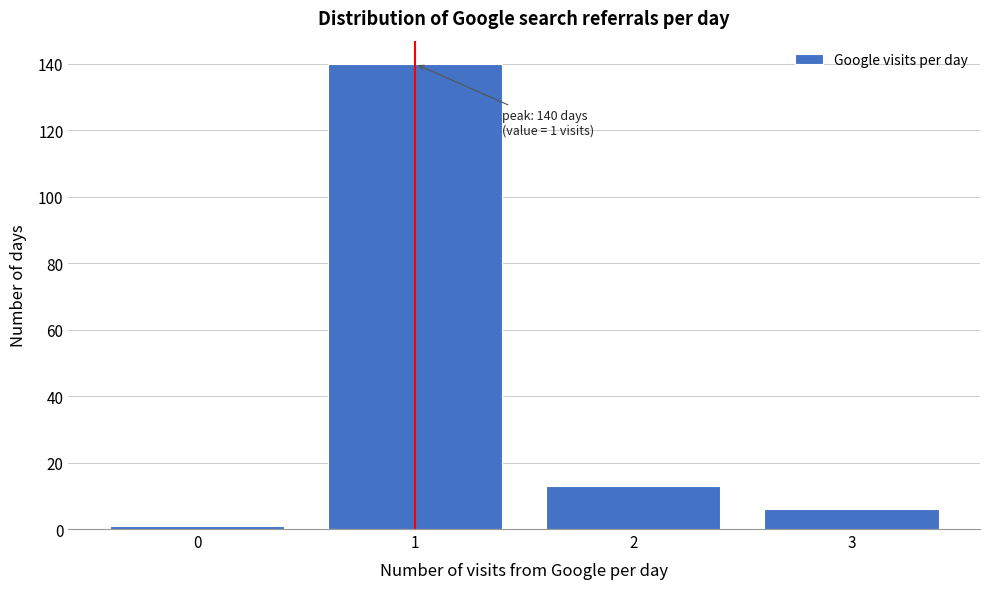

Reading left to right, what are all the values shown in this chart?

0=1	1=140	2=13	3=6